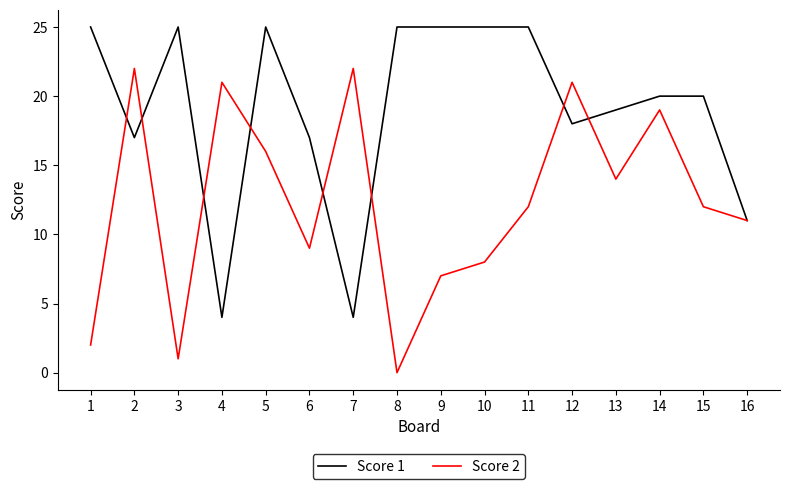

What is the difference between the maximum and minimum values in the Score 2 series?

22